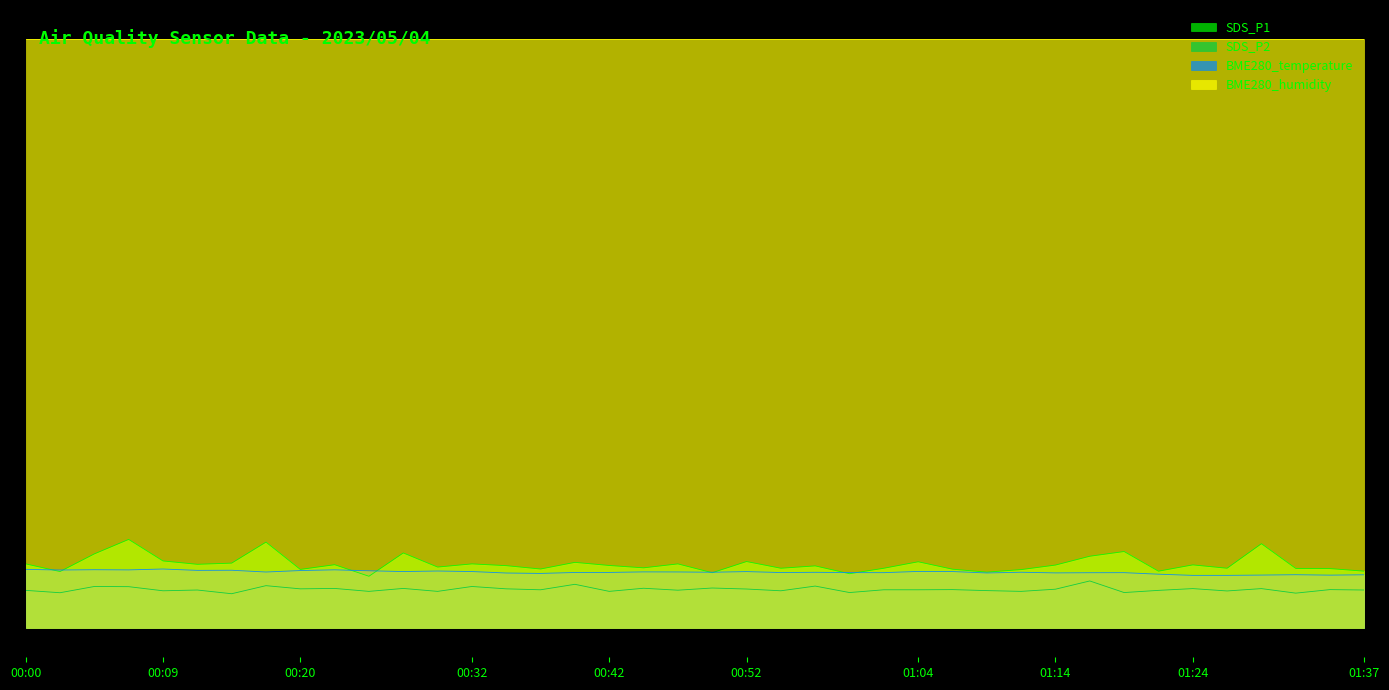

Does the chart display data point markers on the line(s)?

No